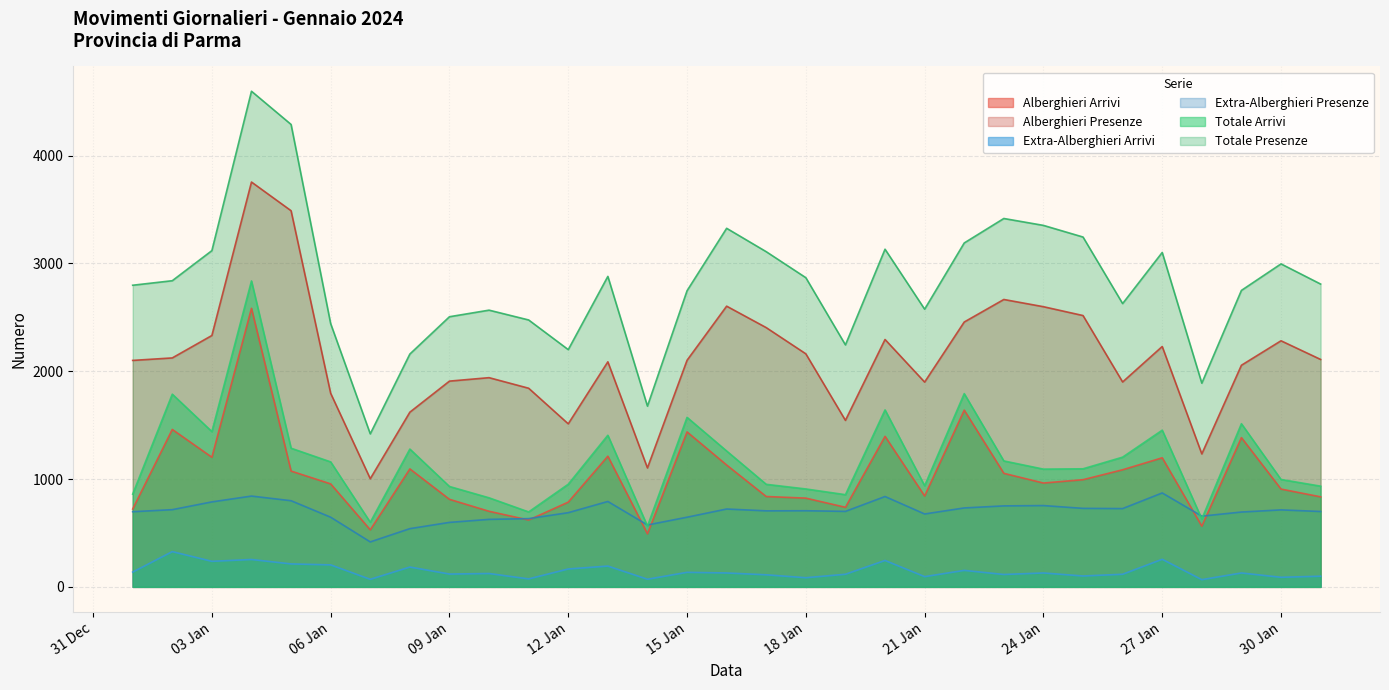

At which category does Totale Presenze reach its first local peak?

2024-01-04